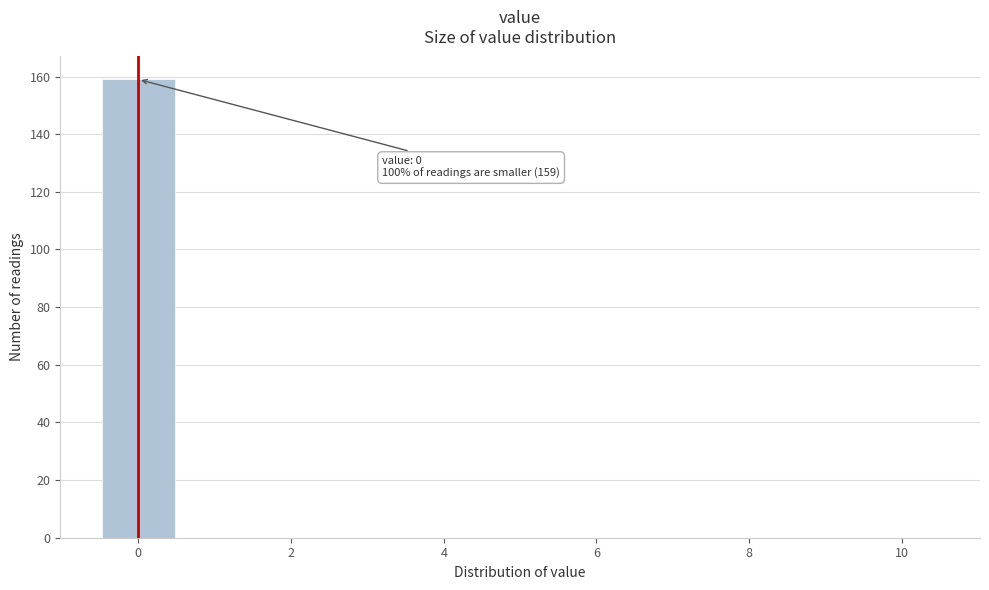

Over which range of the x-axis is the bar tallest?

-0.5 to 0.5